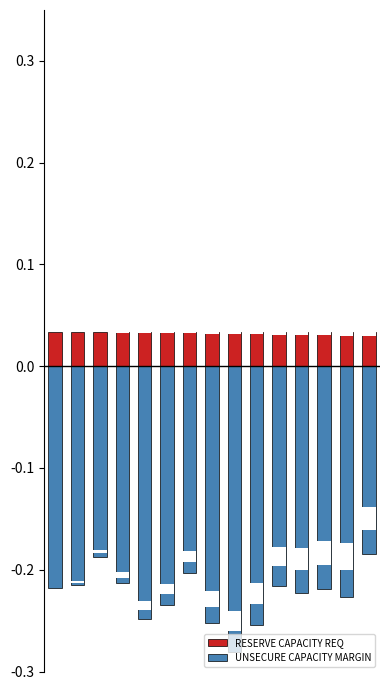

Is the value of RESERVE CAPACITY REQ at 8 greater than the value of UNSECURE CAPACITY MARGIN at 14?

Yes